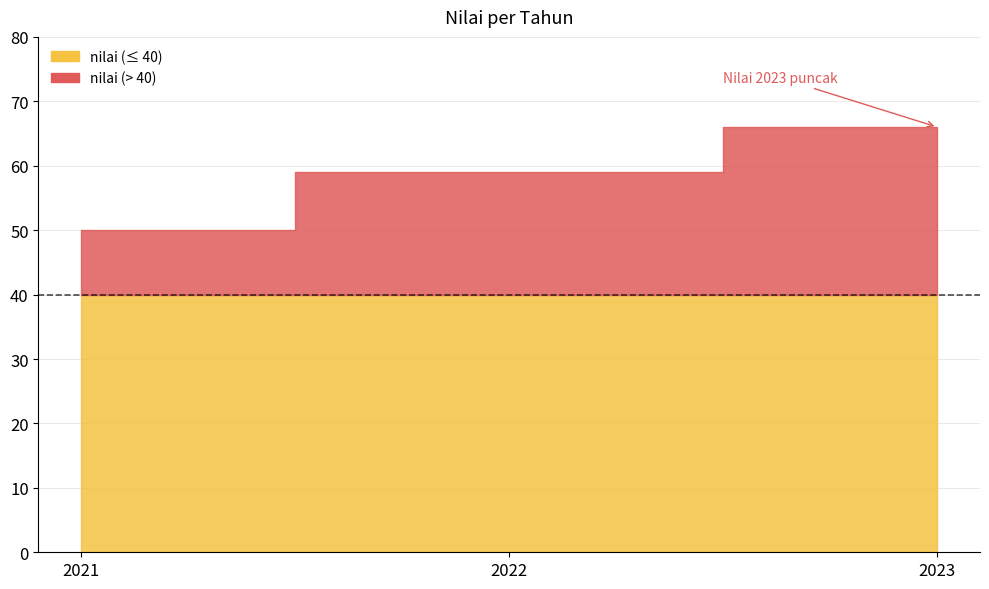

Approximately how many times larger is the value at 2021 compared to 2023?

0.8